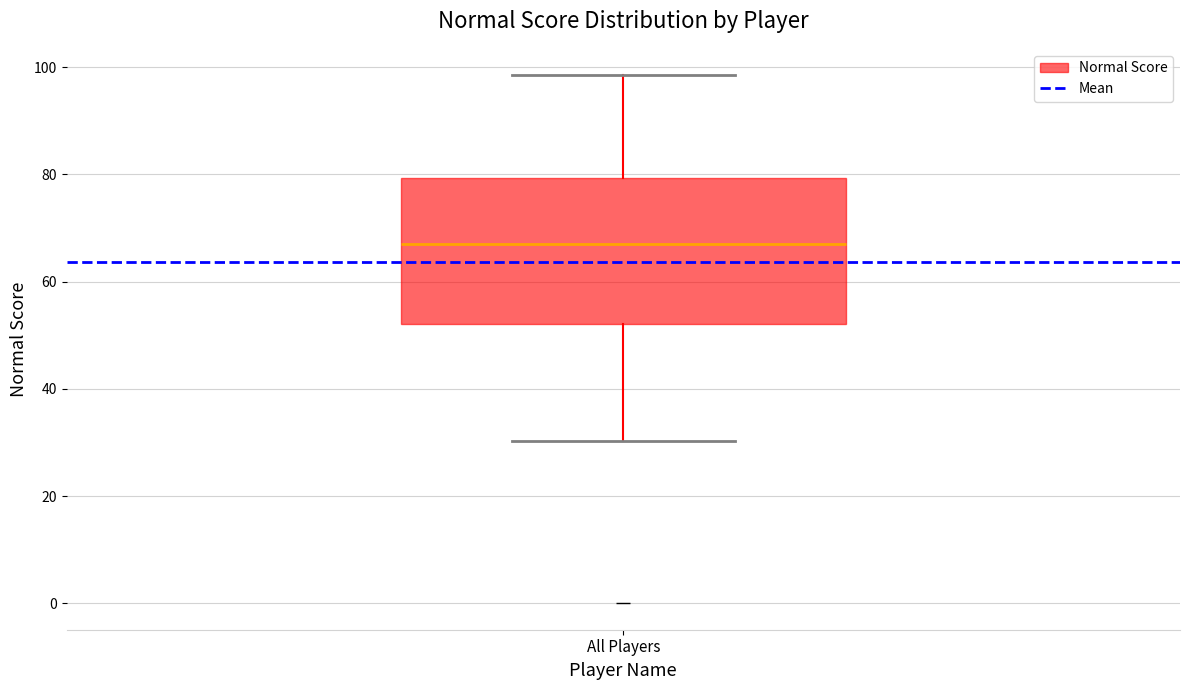

Transcribe this box plot: give where the median line is, the range the box spans, and where the two whiskers end, as read against the y-axis. The values are not printed on the chart, so give them approximately, as read against the axis.

median 68, box 52 to 80, whiskers 30 to 98